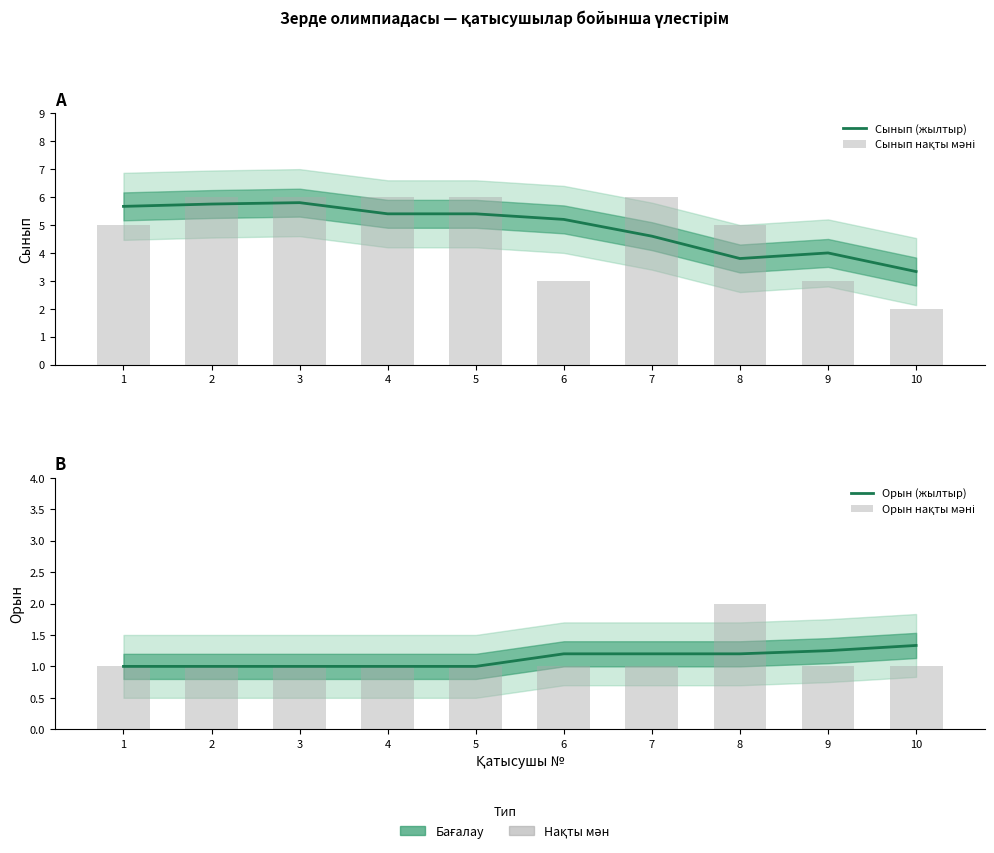

Which series has the largest total across all categories?

Сынып (жылтыр)